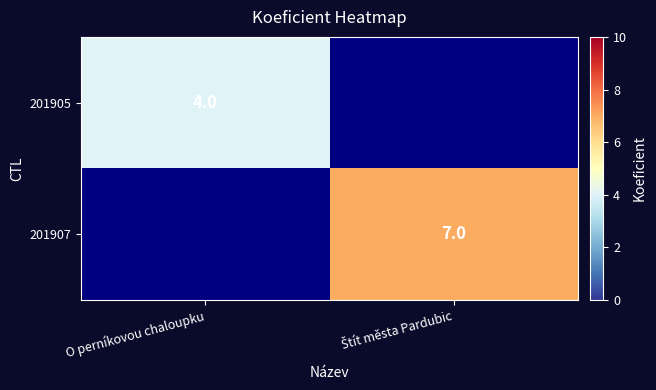

Is it true that 201905 equals 7 at O perníkovou chaloupku?

False